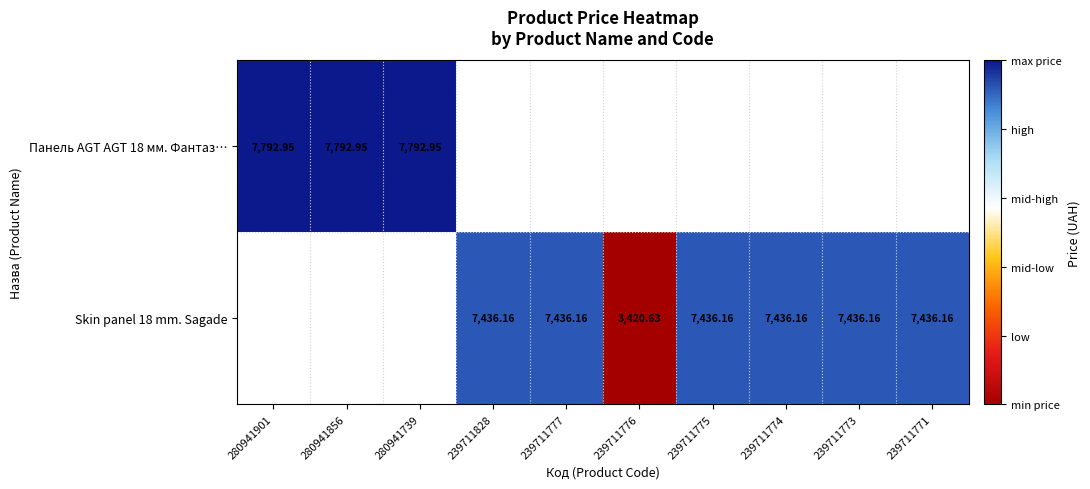

What is the approximate value of Skin panel 18 mm. Sagade at 239711775?

7436.2